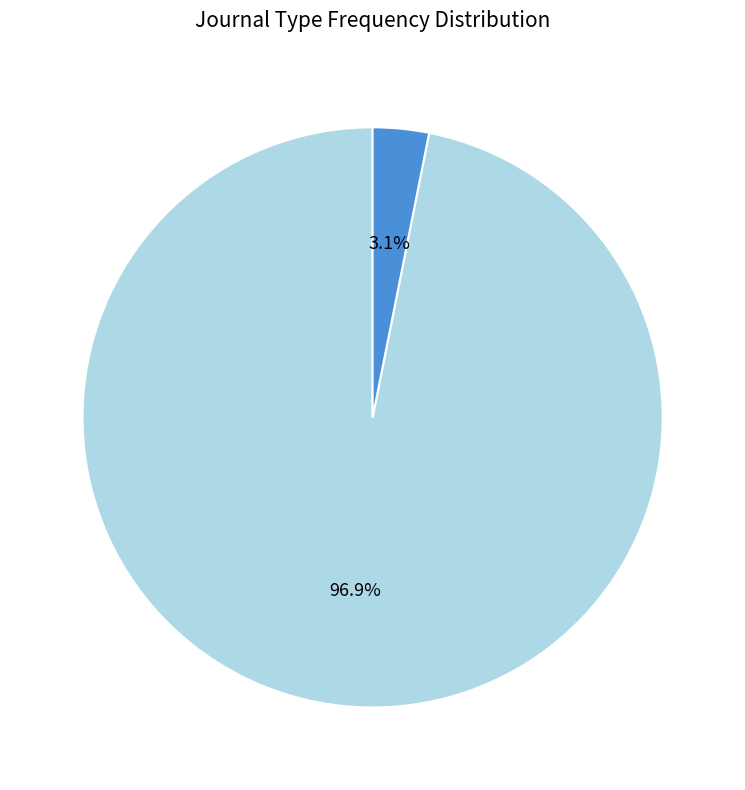

Does any single category account for the majority?

Yes